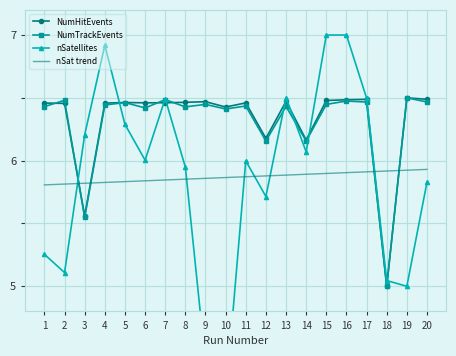

True or false: NumTrackEvents has a value of 6.5 at 16.

True